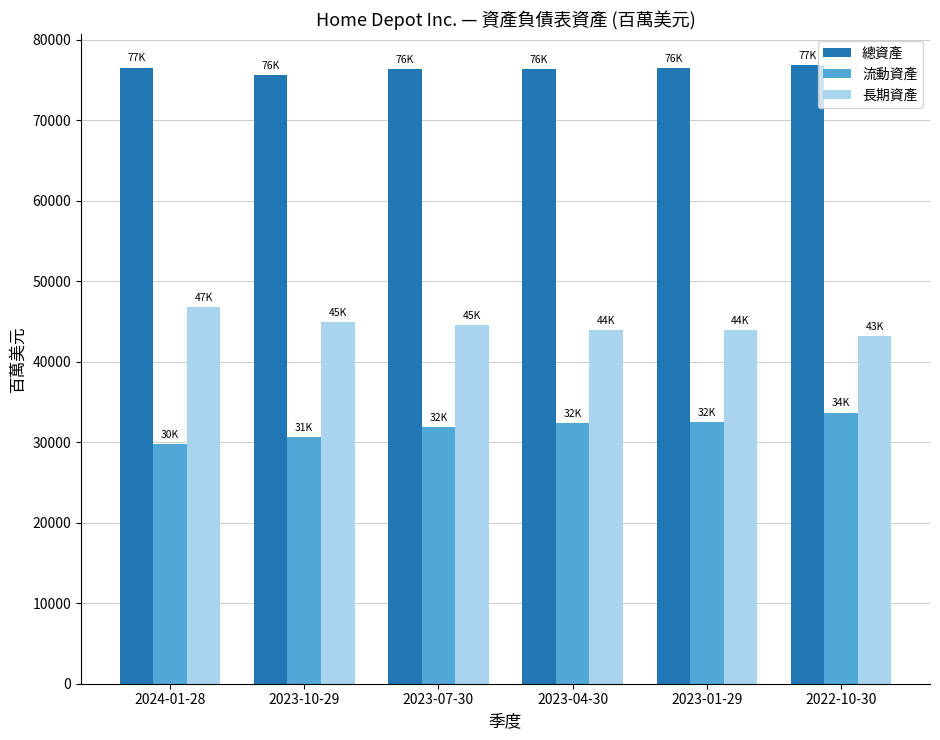

Read the 總資產 value at 2023-01-29, to the nearest 100.

76400